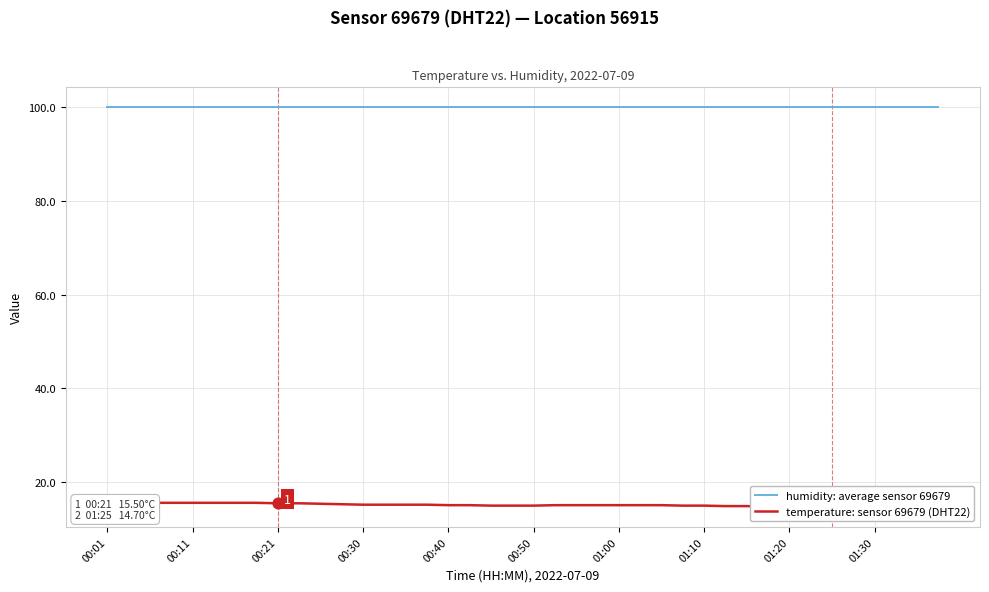

Which series reaches the maximum Y coordinate?

humidity: average sensor 69679